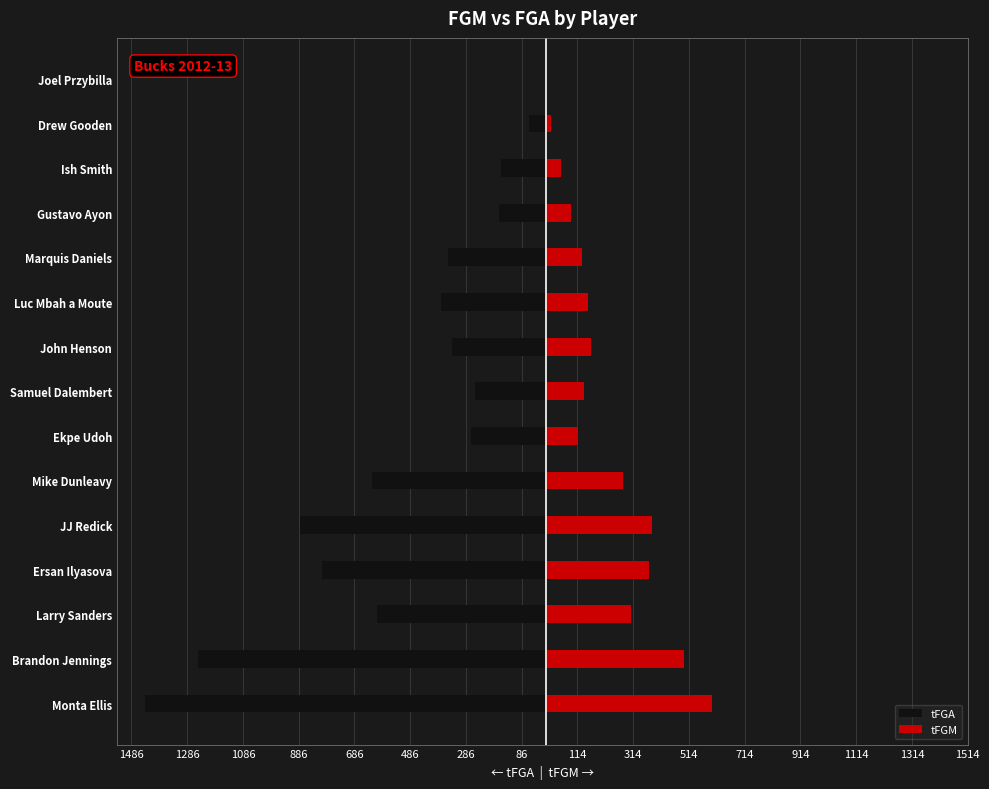

True or false: tFGA has a value of -1247 at Brandon Jennings.

True